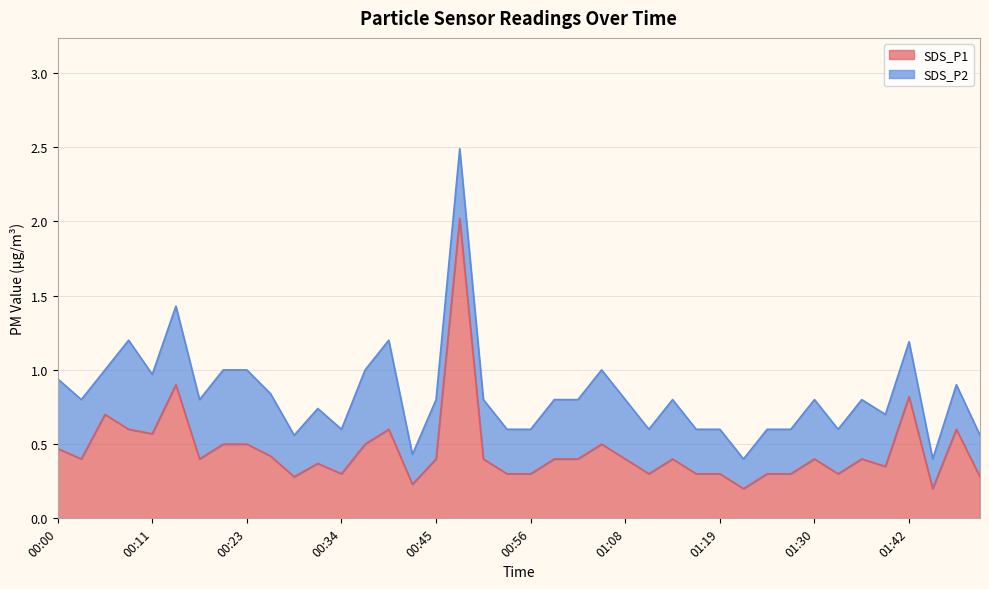

What is the label of the 37th point from the right?

00:09